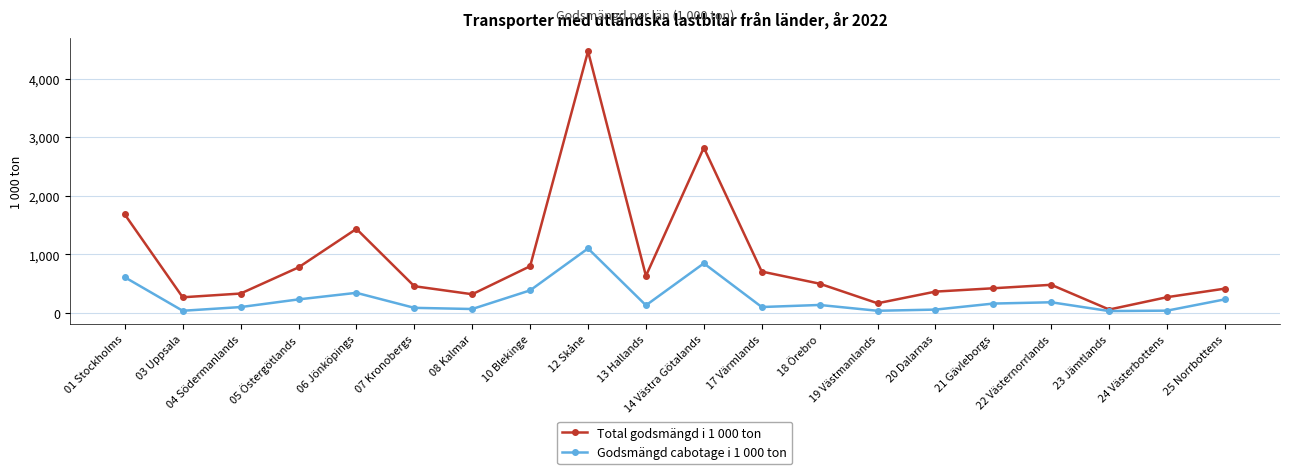

What is the value of the Godsmängd cabotage i 1 000 ton point at the 9th from the left?

1101